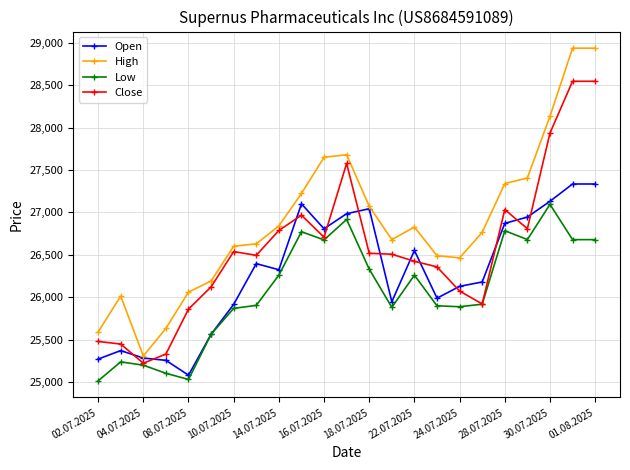

How many data points in Low are less than 25918?

11